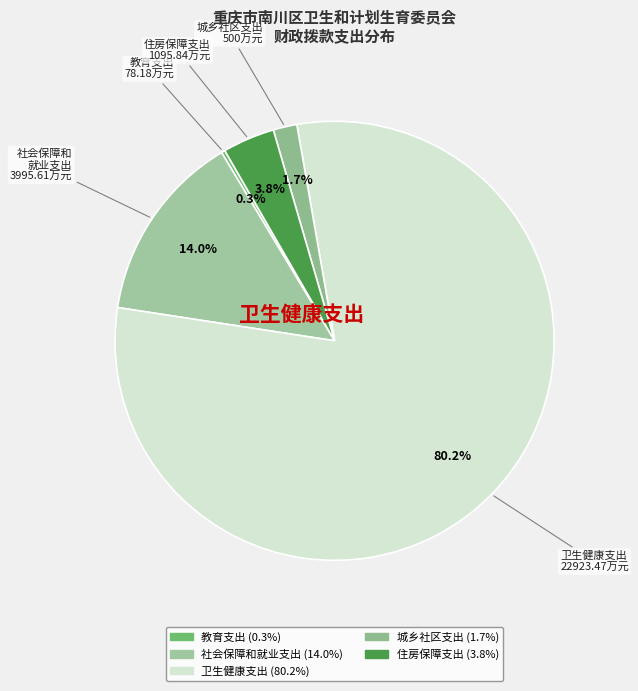

To the nearest percent, what portion does 社会保障和就业支出 represent?

14%